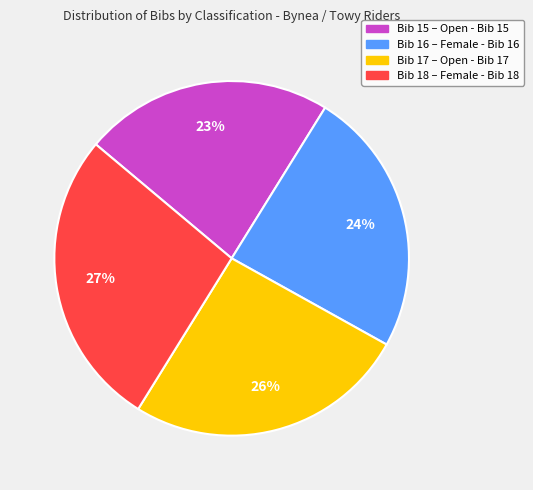

To the nearest percent, what is the average slice percentage?

25%